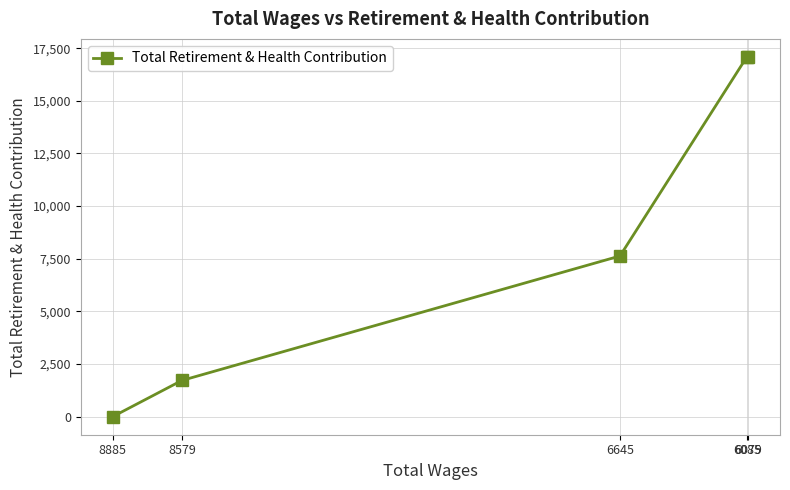

Rank the categories by value from highest to lowest.

6085, 6079, 6645, 8579, 8885